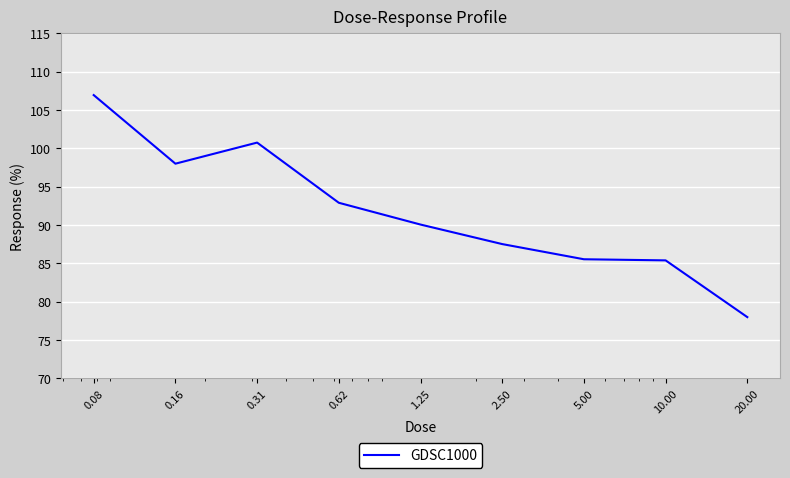

What is the greatest value displayed?

106.9